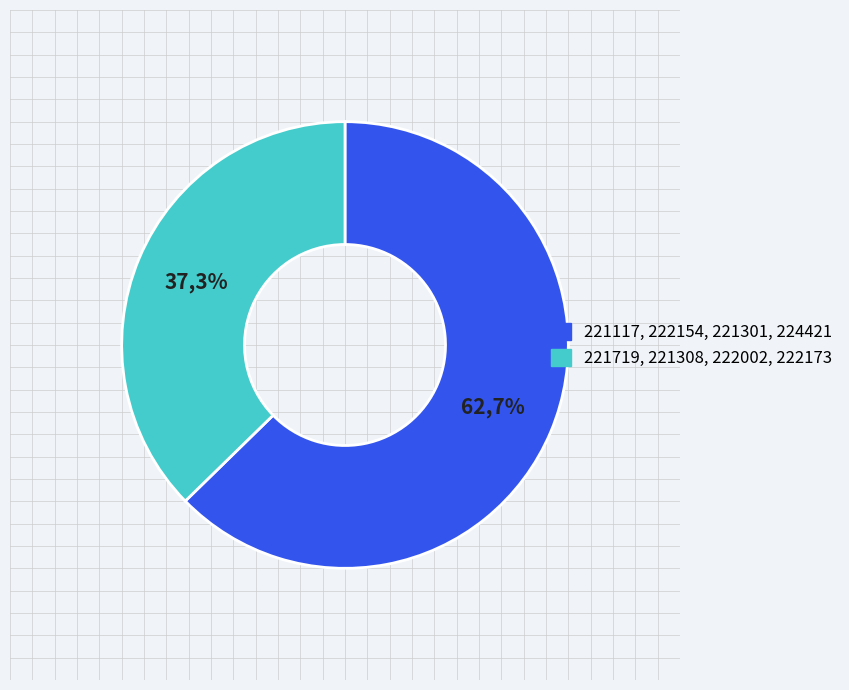

Which slice is the smallest?

222173